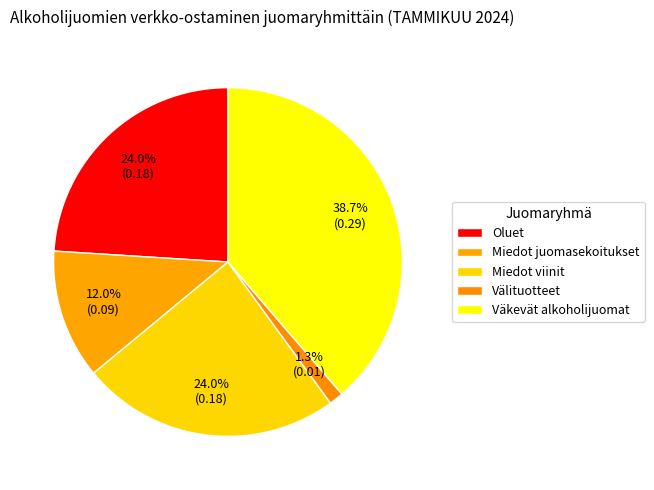

Which slice is the largest?

Väkevät alkoholijuomat